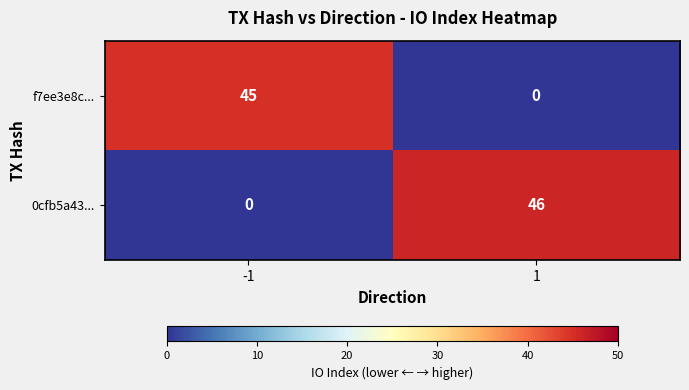

Reading right to left, extract all data points from this chart.

f7ee3e8c...: 0	45
0cfb5a43...: 46	0